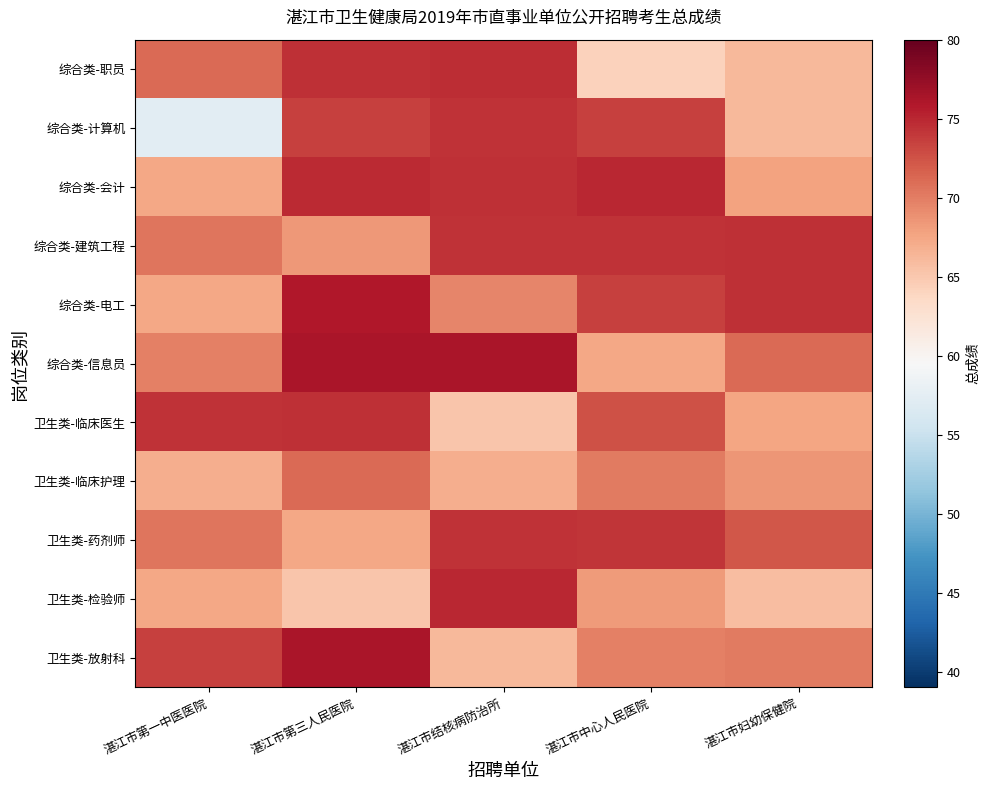

Reading left to right, extract all data points from this chart.

综合类-职员: 湛江市第一中医医院=71.1	湛江市第三人民医院=74.5	湛江市结核病防治所=74.7	湛江市中心人民医院=64.3	湛江市妇幼保健院=66.1
综合类-计算机: 湛江市第一中医医院=57.3	湛江市第三人民医院=73.4	湛江市结核病防治所=74.3	湛江市中心人民医院=73.4	湛江市妇幼保健院=66.1
综合类-会计: 湛江市第一中医医院=67.5	湛江市第三人民医院=74.8	湛江市结核病防治所=74.5	湛江市中心人民医院=75.0	湛江市妇幼保健院=67.8
综合类-建筑工程: 湛江市第一中医医院=70.4	湛江市第三人民医院=68.4	湛江市结核病防治所=74.3	湛江市中心人民医院=74.3	湛江市妇幼保健院=74.5
综合类-电工: 湛江市第一中医医院=67.5	湛江市第三人民医院=75.9	湛江市结核病防治所=69.5	湛江市中心人民医院=73.4	湛江市妇幼保健院=74.5
综合类-信息员: 湛江市第一中医医院=69.9	湛江市第三人民医院=76.3	湛江市结核病防治所=76.2	湛江市中心人民医院=67.5	湛江市妇幼保健院=71.1
卫生类-临床医生: 湛江市第一中医医院=74.4	湛江市第三人民医院=74.5	湛江市结核病防治所=65.2	湛江市中心人民医院=72.5	湛江市妇幼保健院=67.5
卫生类-临床护理: 湛江市第一中医医院=66.9	湛江市第三人民医院=71.1	湛江市结核病防治所=66.9	湛江市中心人民医院=70.2	湛江市妇幼保健院=68.5
卫生类-药剂师: 湛江市第一中医医院=70.4	湛江市第三人民医院=67.5	湛江市结核病防治所=74.4	湛江市中心人民医院=74.1	湛江市妇幼保健院=72.3
卫生类-检验师: 湛江市第一中医医院=67.5	湛江市第三人民医院=65.2	湛江市结核病防治所=75.0	湛江市中心人民医院=68.3	湛江市妇幼保健院=65.8
卫生类-放射科: 湛江市第一中医医院=73.6	湛江市第三人民医院=76.3	湛江市结核病防治所=66.1	湛江市中心人民医院=69.8	湛江市妇幼保健院=70.2